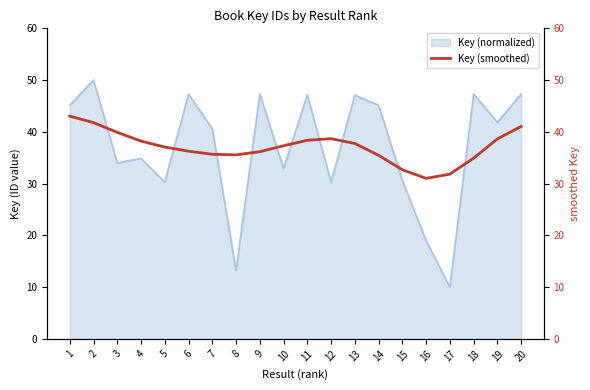

Which category has the lowest value in the Key (normalized) series?

17